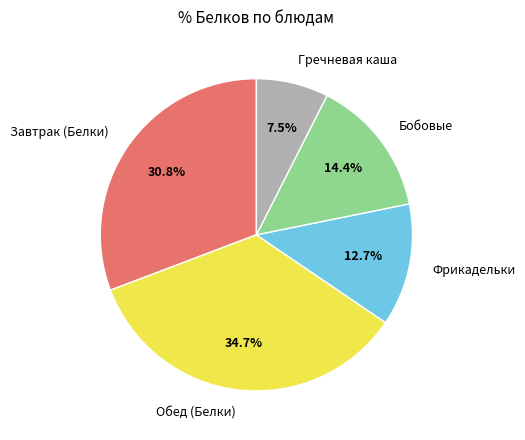

What percentage is the Фрикадельки slice, to the nearest percent?

13%